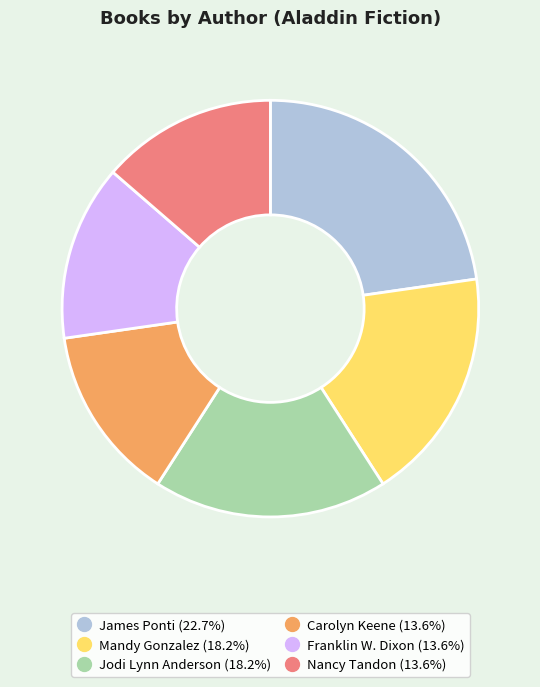

Is the sum of James Ponti and Mandy Gonzalez greater than half?

No